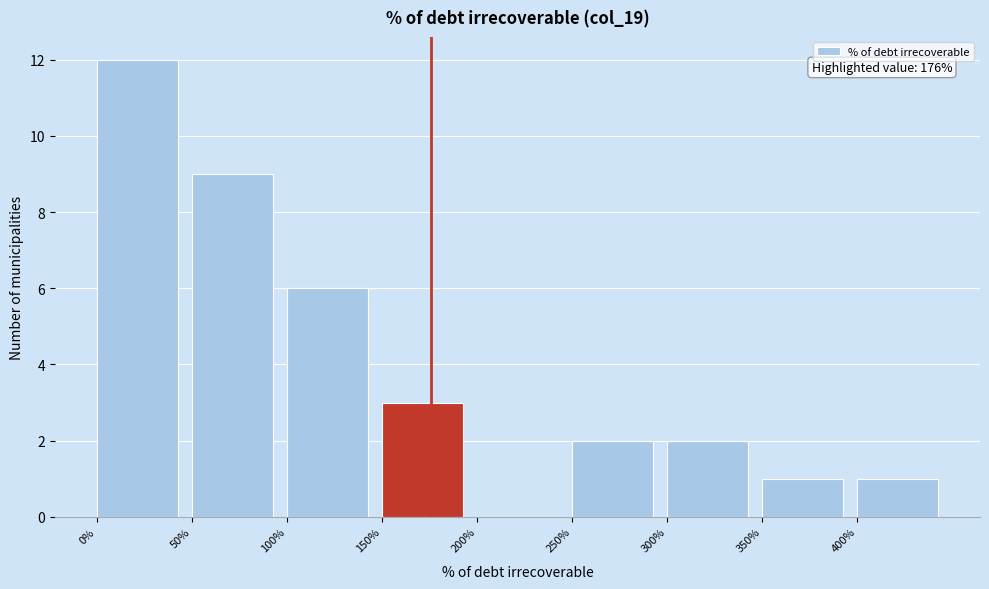

Over which range of the x-axis is the bar tallest?

0 to 50